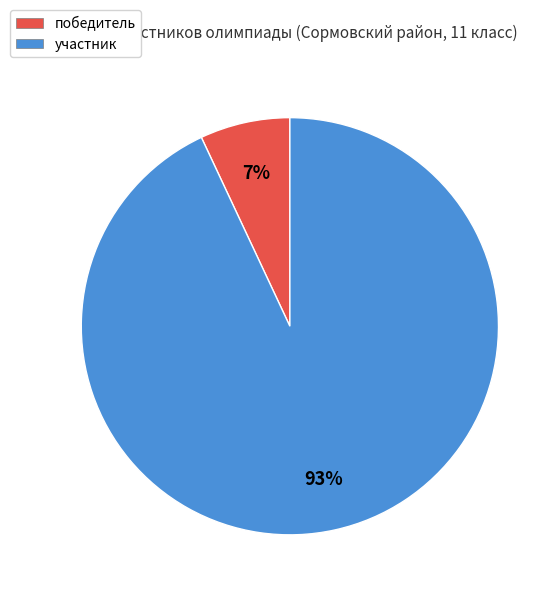

Rank the categories by value from highest to lowest.

участник, победитель